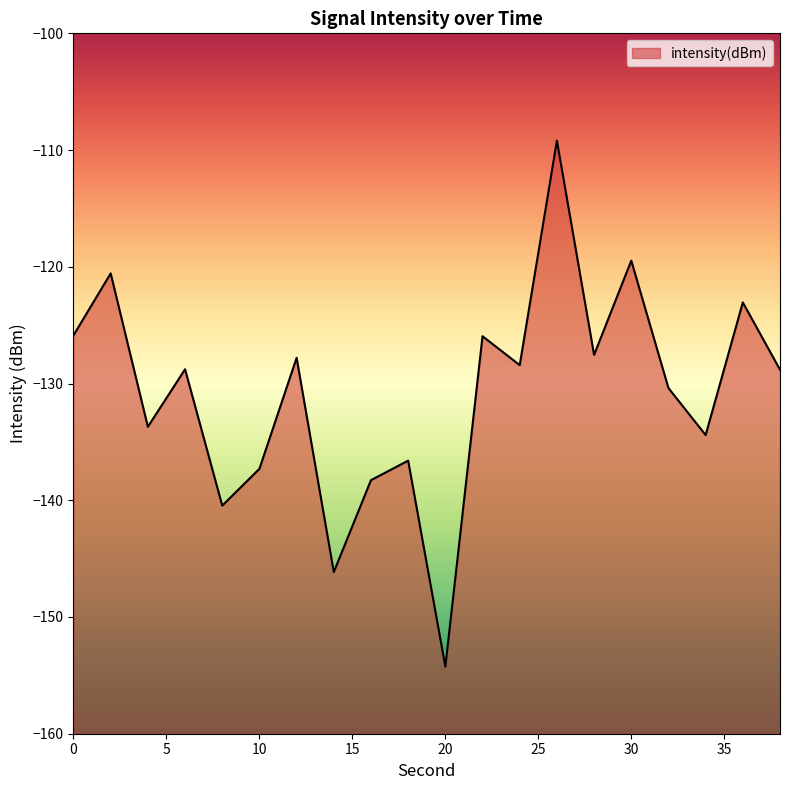

Reading left to right, extract all data points from this chart.

-125.9	-120.6	-133.7	-128.8	-140.5	-137.3	-127.8	-146.1	-138.3	-136.6	-154.3	-125.9	-128.4	-109.2	-127.5	-119.5	-130.4	-134.4	-123.1	-128.8